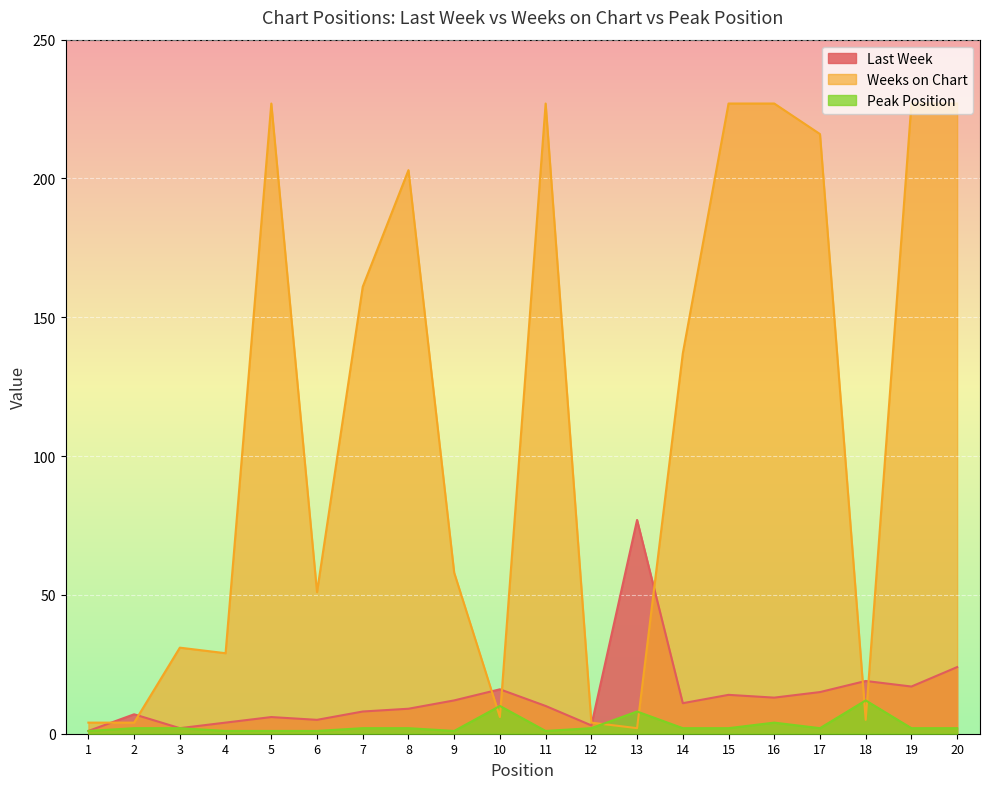

What is the spread (max minus min) of values at 9?

57